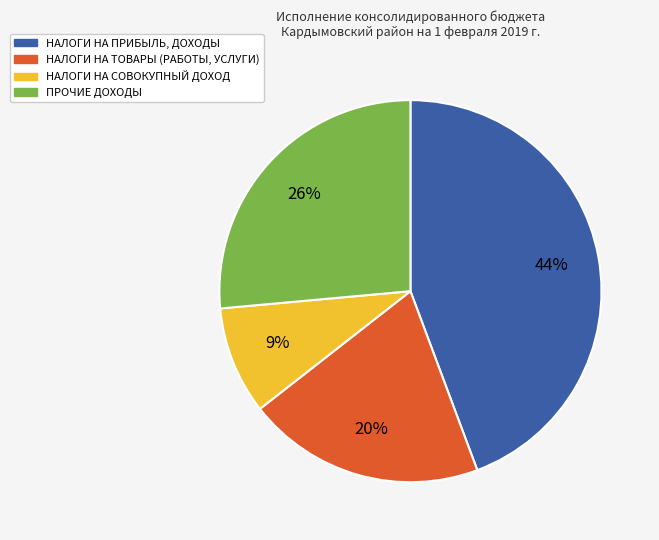

Does any single category account for the majority?

No